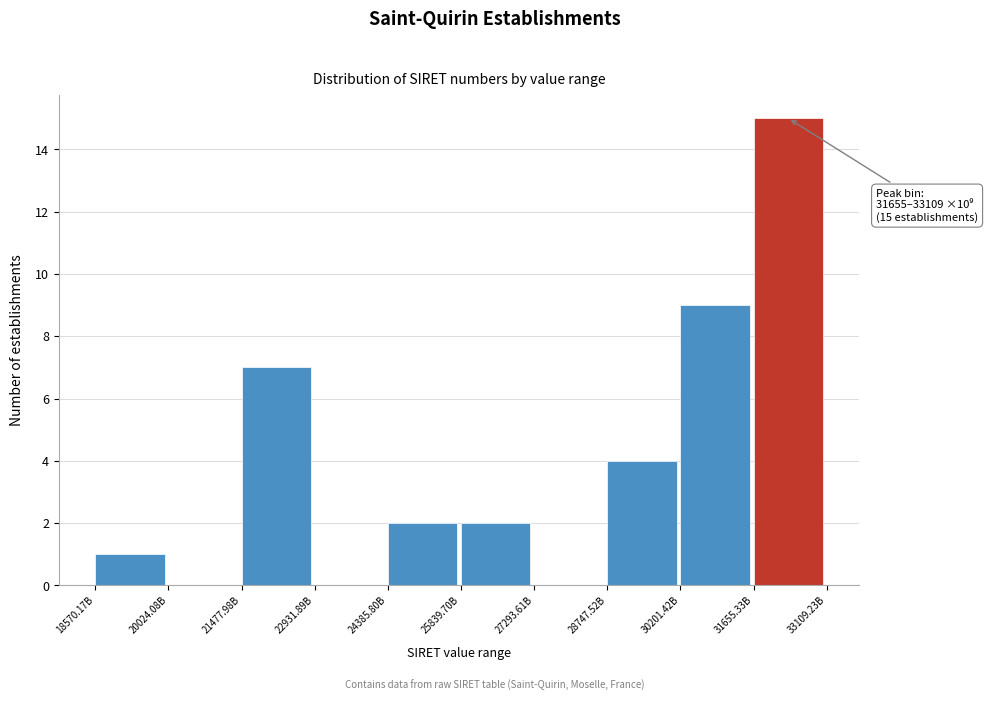

Reading left to right, what are all the values shown in this chart?

18570.17B=1	20024.08B=0	21477.98B=7	22931.89B=0	24385.80B=2	25839.70B=2	27293.61B=0	28747.52B=4	30201.42B=9	31655.33B=15